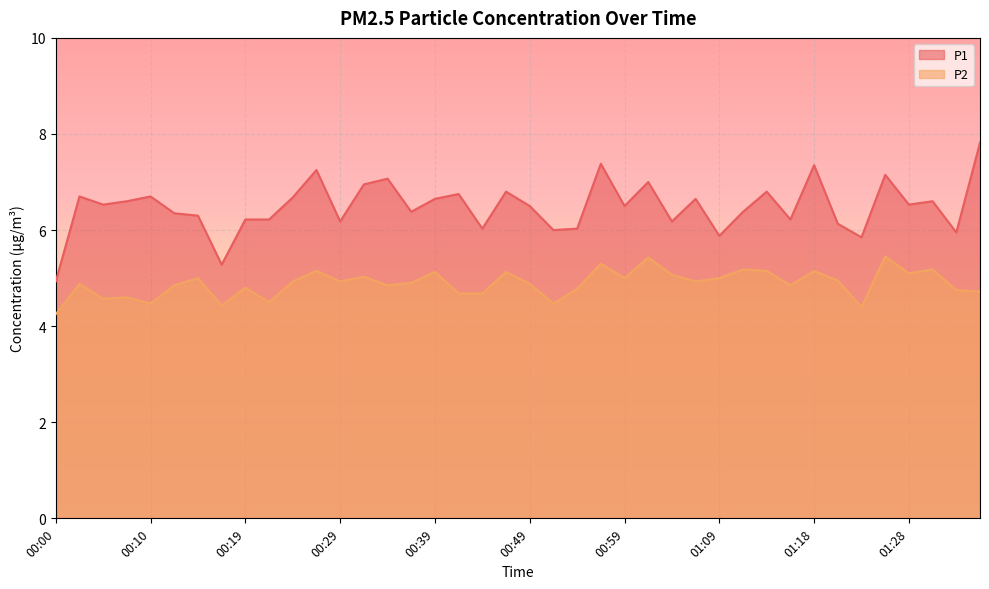

Reading left to right, extract all data points from this chart.

P1: 00:00=4.9	00:02=6.7	00:05=6.5	00:07=6.6	00:10=6.7	00:12=6.3	00:15=6.3	00:17=5.3	00:19=6.2	00:22=6.2	00:24=6.7	00:27=7.2	00:29=6.2	00:32=7.0	00:34=7.1	00:37=6.4	00:39=6.7	00:42=6.8	00:44=6.0	00:46=6.8	00:49=6.5	00:51=6.0	00:54=6.0	00:56=7.4	00:59=6.5	01:01=7.0	01:04=6.2	01:06=6.7	01:09=5.9	01:11=6.4	01:13=6.8	01:16=6.2	01:18=7.3	01:21=6.1	01:23=5.8	01:26=7.2	01:28=6.5	01:31=6.6	01:33=6.0	01:36=7.8
P2: 00:00=4.2	00:02=4.9	00:05=4.6	00:07=4.6	00:10=4.5	00:12=4.8	00:15=5.0	00:17=4.4	00:19=4.8	00:22=4.5	00:24=4.9	00:27=5.2	00:29=4.9	00:32=5.0	00:34=4.8	00:37=4.9	00:39=5.1	00:42=4.7	00:44=4.7	00:46=5.1	00:49=4.9	00:51=4.5	00:54=4.8	00:56=5.3	00:59=5.0	01:01=5.4	01:04=5.1	01:06=4.9	01:09=5.0	01:11=5.2	01:13=5.2	01:16=4.8	01:18=5.2	01:21=5.0	01:23=4.4	01:26=5.5	01:28=5.1	01:31=5.2	01:33=4.8	01:36=4.7